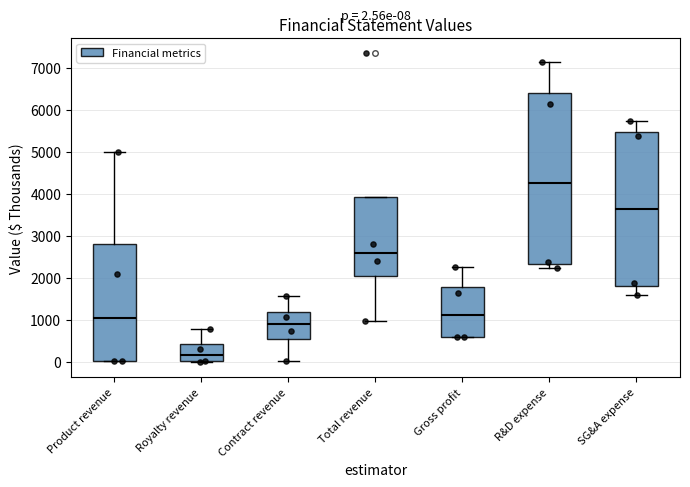

Comparing the boxes themselves (not the whiskers), which one is the tallest?

R&D expense